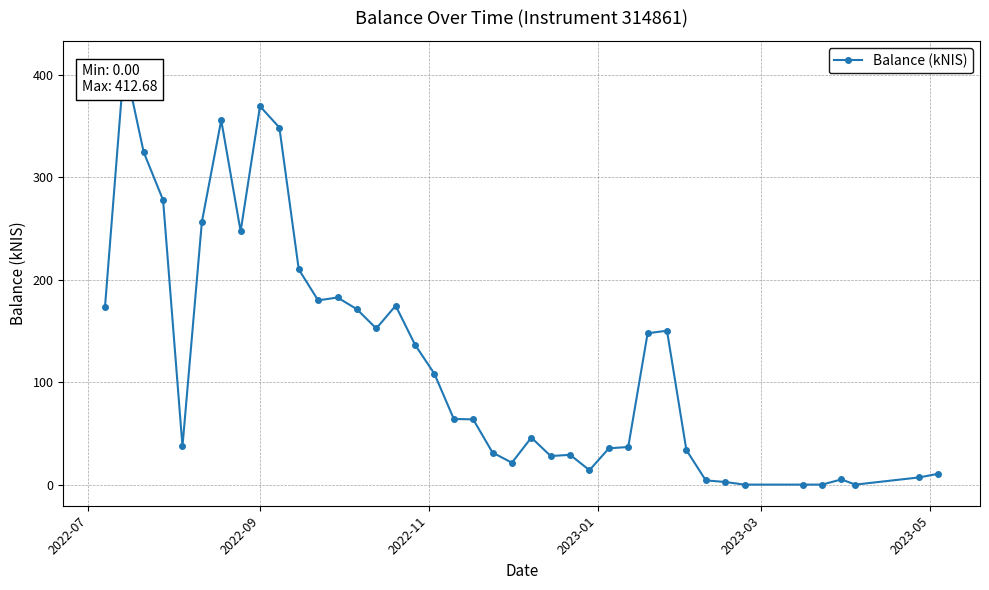

True or false: the data has more than 1 interior local peaks.

True